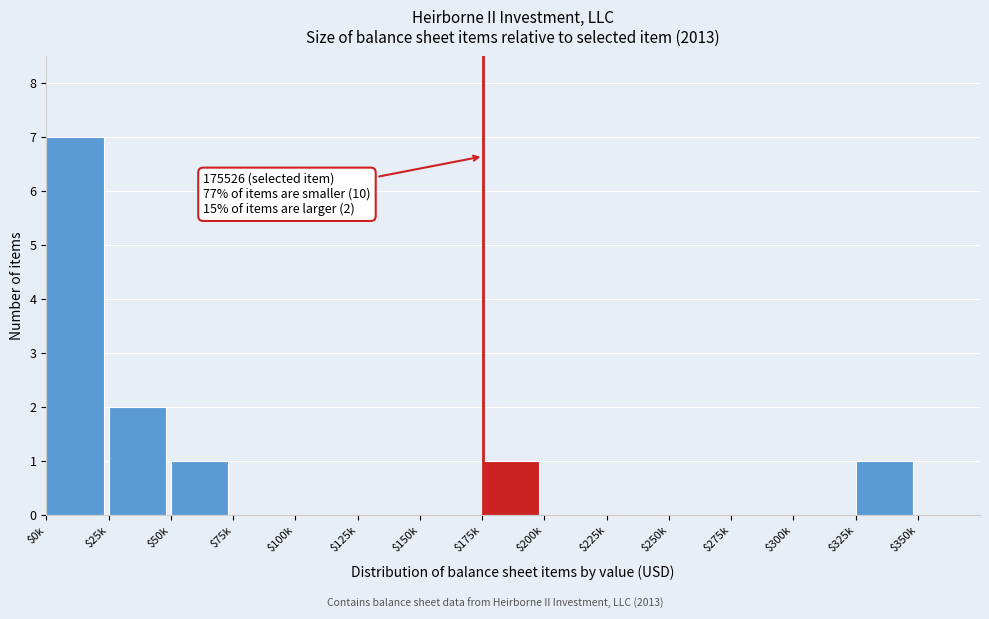

At which category does the chart reach its peak across all series?

$0k